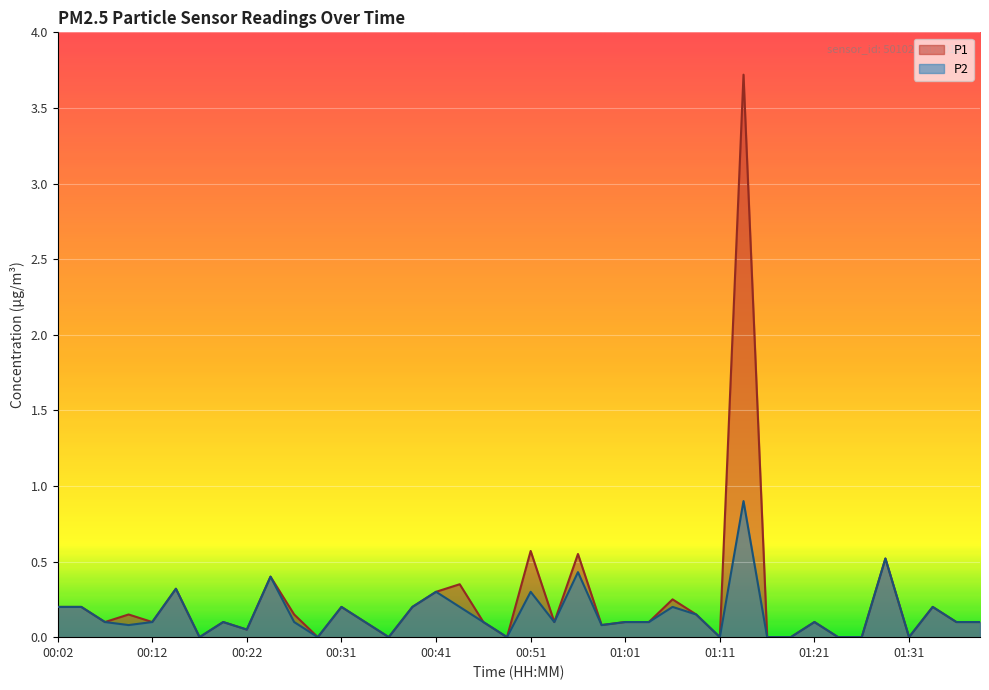

At how many categories does at least one series exceed 2?

1